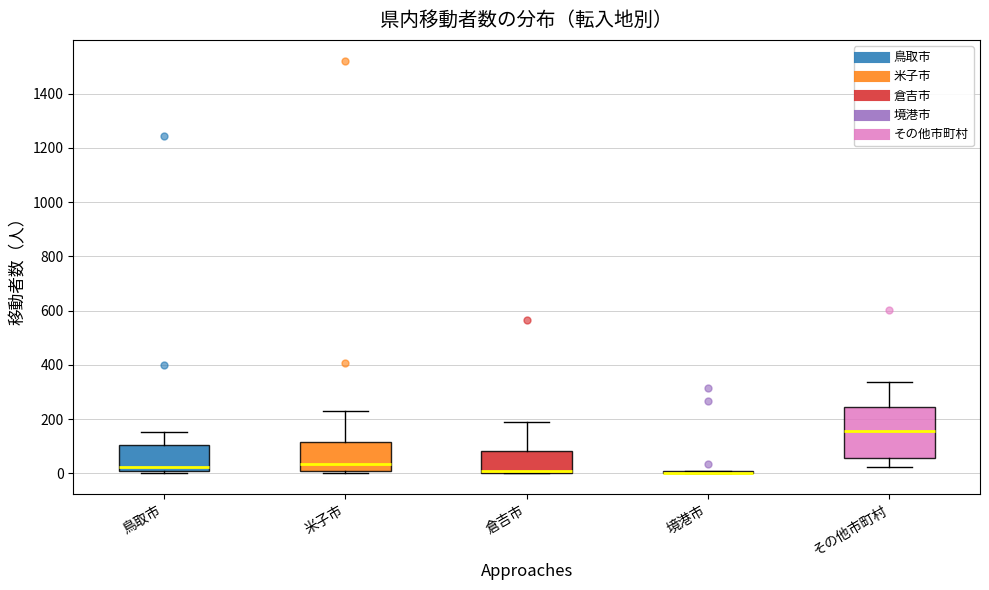

Reading left to right, read every box against the y-axis: the position of its median line, the range the box covers, and the ends of its whiskers. The values are not printed on the chart, so give them approximately, as read against the axis.

鳥取市: median 20, box 0 to 100, whiskers 0 (just below the box's lower edge) to 160
米子市: median 40, box 0 to 120, whiskers 0 (just below the box's lower edge) to 240
倉吉市: median 20, box 0 to 80, whiskers 0 to 200
境港市: box collapsed to a line at 0, whiskers 0 to 0
その他市町村: median 160, box 60 to 240, whiskers 20 to 340